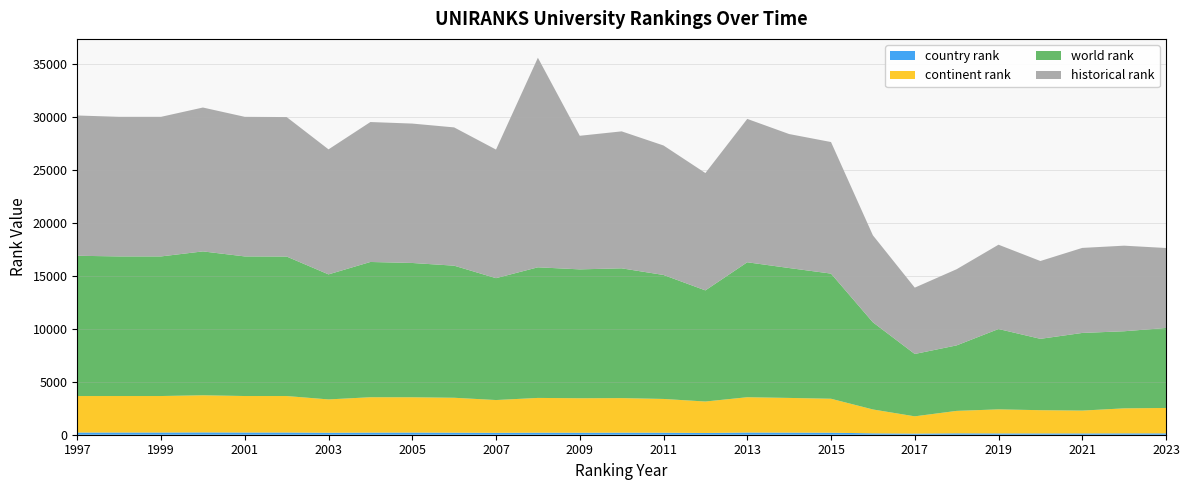

Reading left to right, transcribe all the data shown in this chart.

world rank: 1997=13229	1998=13165	1999=13165	2000=13569	2001=13165	2002=13155	2003=11791	2004=12756	2005=12665	2006=12456	2007=11494	2008=12318	2009=12153	2010=12239	2011=11693	2012=10480	2013=12727	2014=12249	2015=11802	2016=8219	2017=5880	2018=6176	2019=7578	2020=6729	2021=7323	2022=7270	2023=7543
continent rank: 1997=3439	1998=3440	1999=3440	2000=3500	2001=3440	2002=3439	2003=3141	2004=3335	2005=3327	2006=3291	2007=3090	2008=3277	2009=3251	2010=3258	2011=3183	2012=2966	2013=3329	2014=3271	2015=3202	2016=2252	2017=1629	2018=2116	2019=2269	2020=2191	2021=2153	2022=2360	2023=2395
country rank: 1997=209	1998=210	1999=210	2000=220	2001=210	2002=210	2003=189	2004=201	2005=205	2006=195	2007=181	2008=194	2009=190	2010=196	2011=191	2012=166	2013=208	2014=200	2015=191	2016=131	2017=106	2018=132	2019=123	2020=123	2021=123	2022=128	2023=129
historical rank: 1997=13229	1998=13165	1999=13165	2000=13569	2001=13165	2002=13155	2003=11791	2004=13198	2005=13147	2006=13041	2007=12127	2008=19764	2009=12599	2010=12917	2011=12211	2012=11066	2013=13521	2014=12637	2015=12408	2016=8206	2017=6256	2018=7184	2019=7950	2020=7340	2021=8019	2022=8071	2023=7543